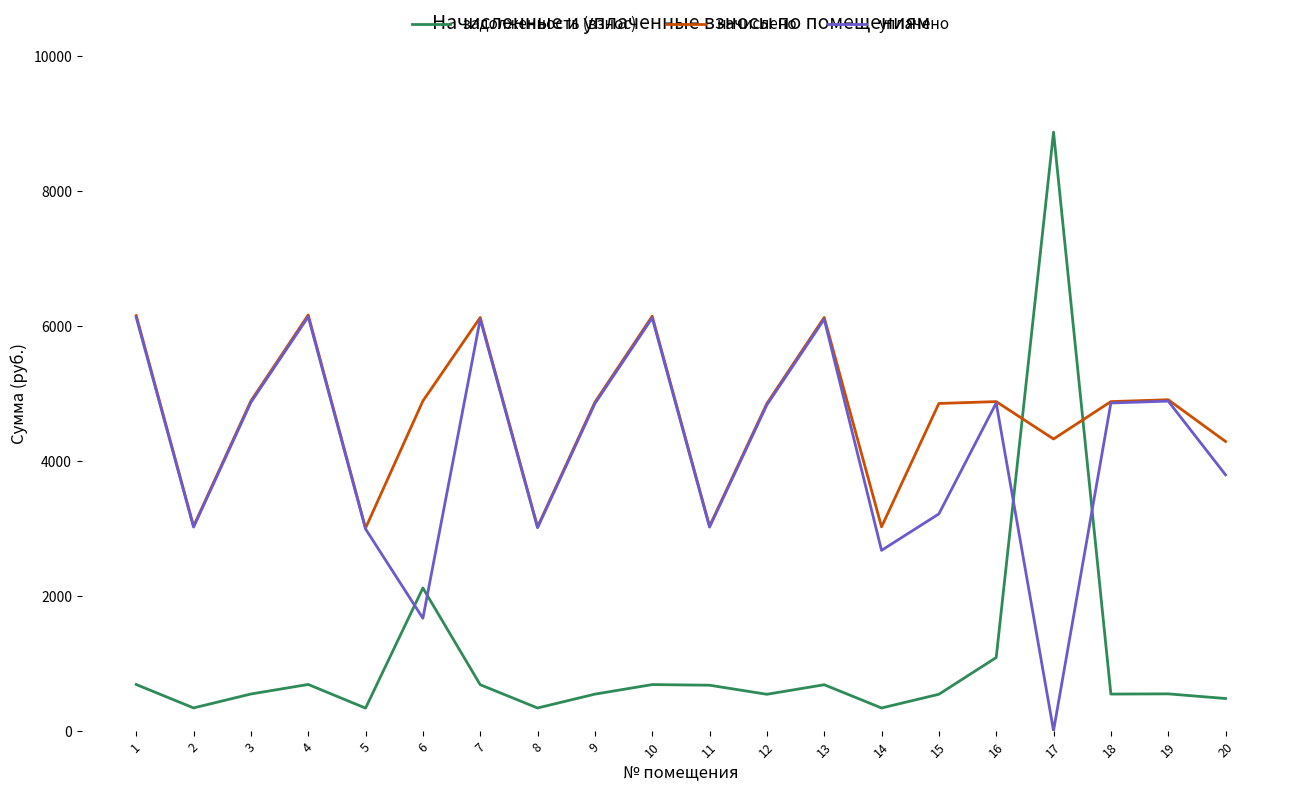

What is the difference between the highest and lowest values at 14?

2684.0